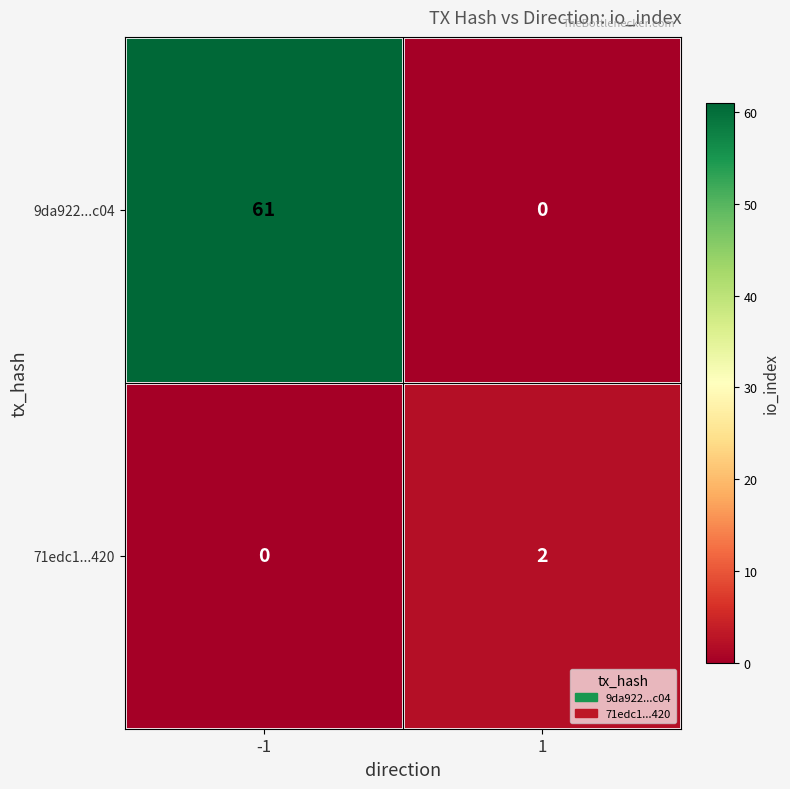

What is the sum of all 9da922...c04 values?

61